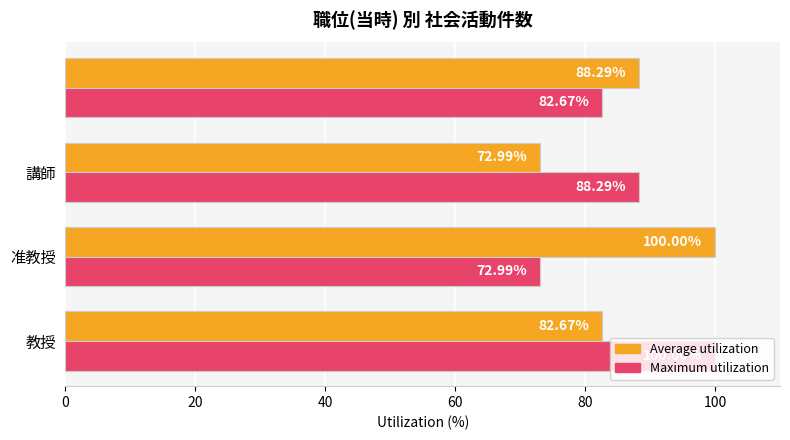

At how many categories does at least one series exceed 75?

4